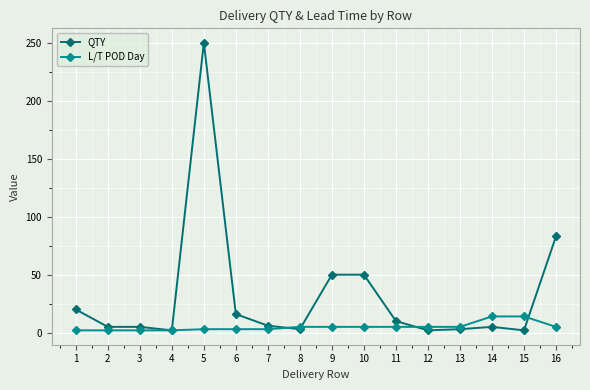

True or false: L/T POD Day and QTY intersect in this chart.

True